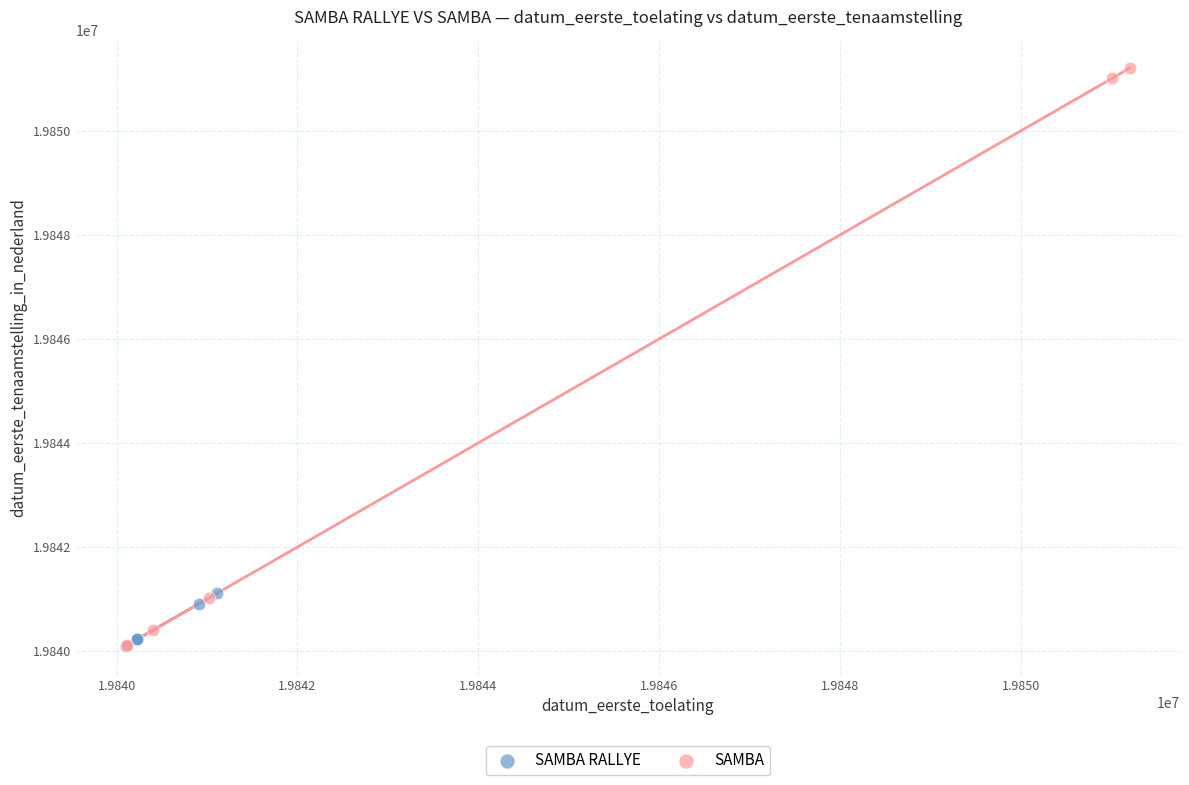

Which series contains the highest Y value?

SAMBA